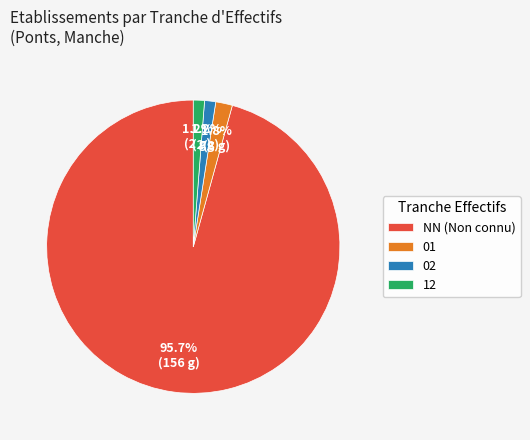

What percentage is NOT represented by 01?

98.2%